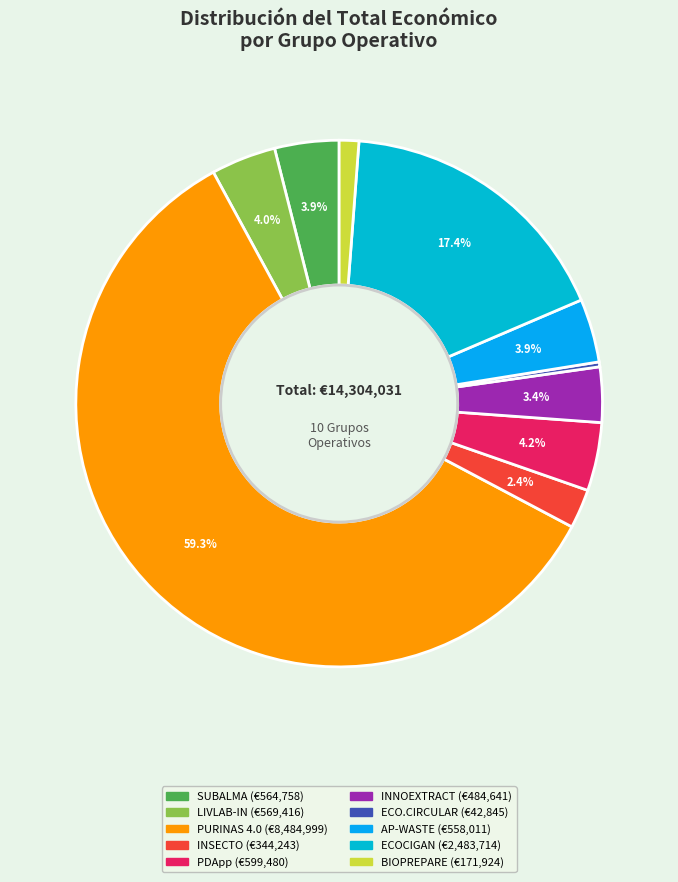

Does any single category account for the majority?

Yes